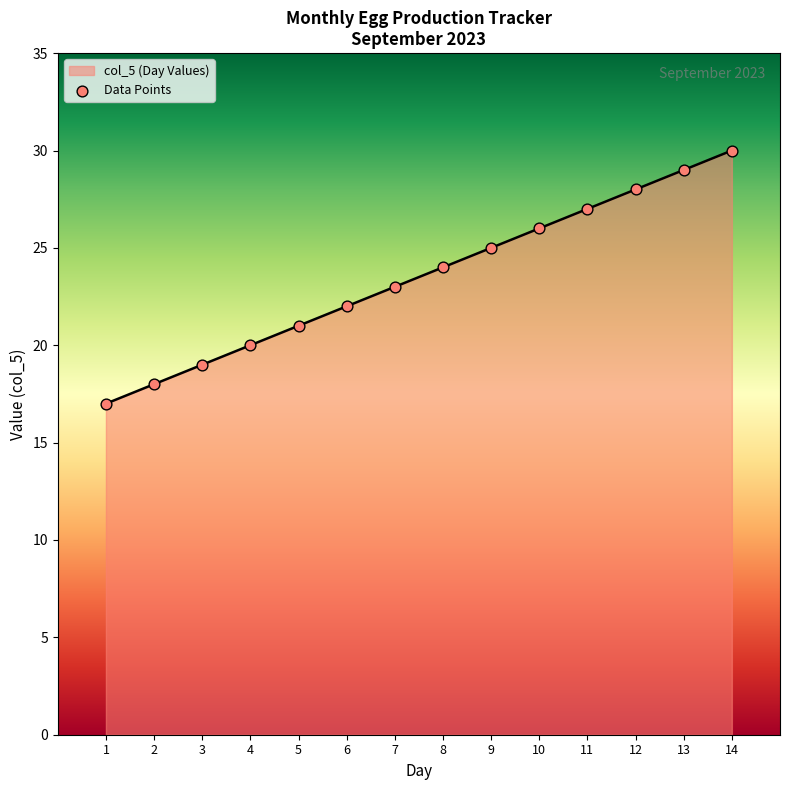

What is the change in value from 9 to 14?

+5